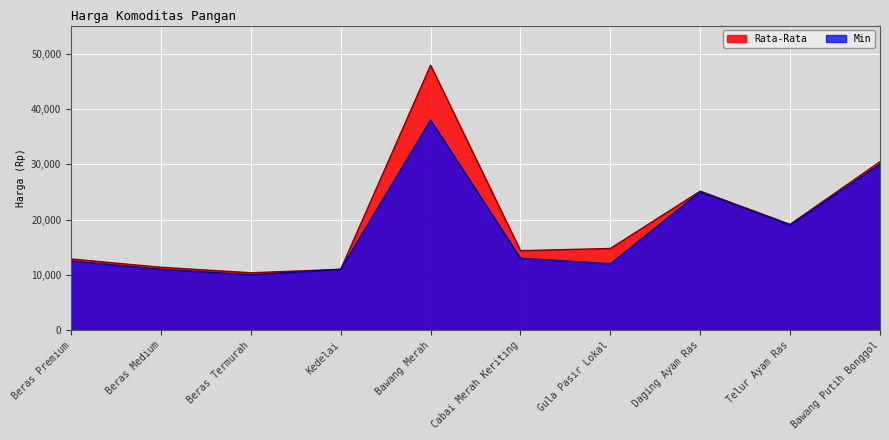

Reading right to left, list all the values displayed in this chart.

Rata-Rata: Bawang Putih Bonggol=30467	Telur Ayam Ras=19133	Daging Ayam Ras=25133	Gula Pasir Lokal=14767	Cabai Merah Keriting=14367	Bawang Merah=47900	Kedelai=11000	Beras Termurah=10367	Beras Medium=11367	Beras Premium=12867
Min: Bawang Putih Bonggol=30000	Telur Ayam Ras=19000	Daging Ayam Ras=25000	Gula Pasir Lokal=12000	Cabai Merah Keriting=13000	Bawang Merah=38000	Kedelai=11000	Beras Termurah=10000	Beras Medium=11000	Beras Premium=12500